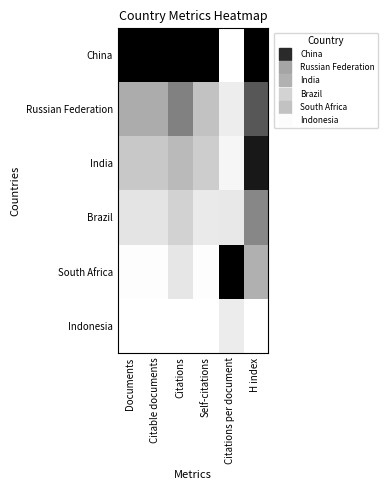

Which label corresponds to the largest value in the chart?

Documents